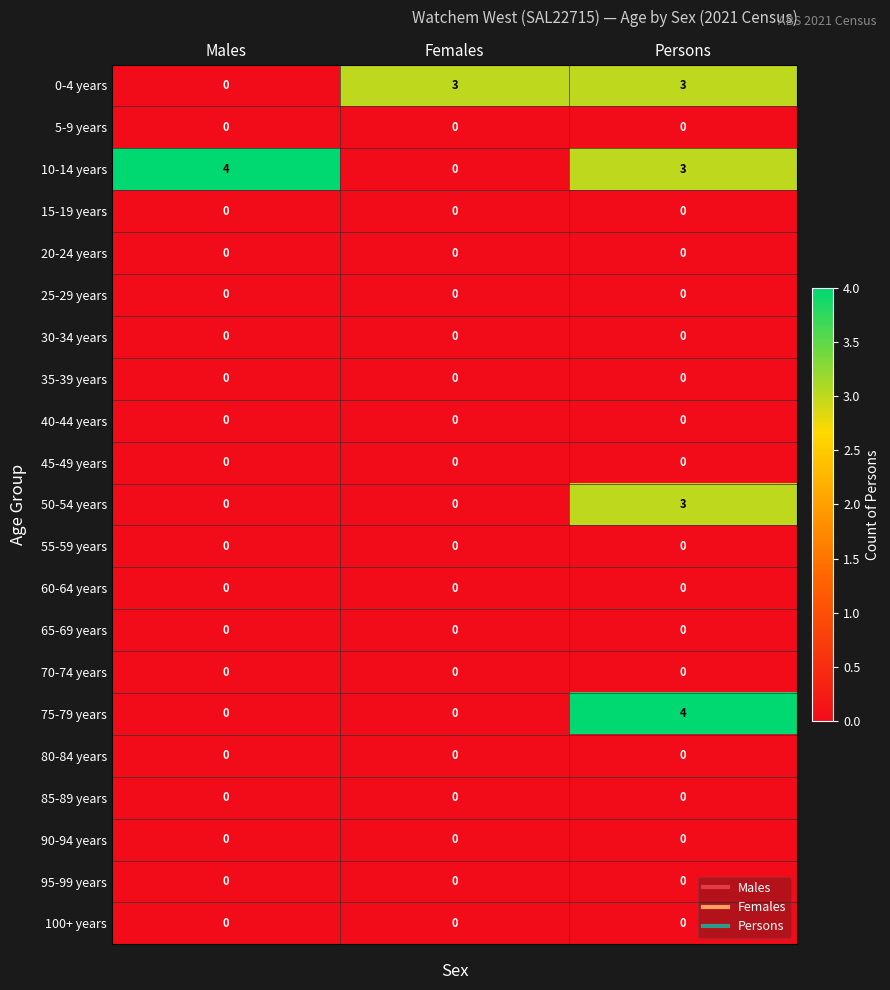

Which series has the largest total across all categories?

10-14 years